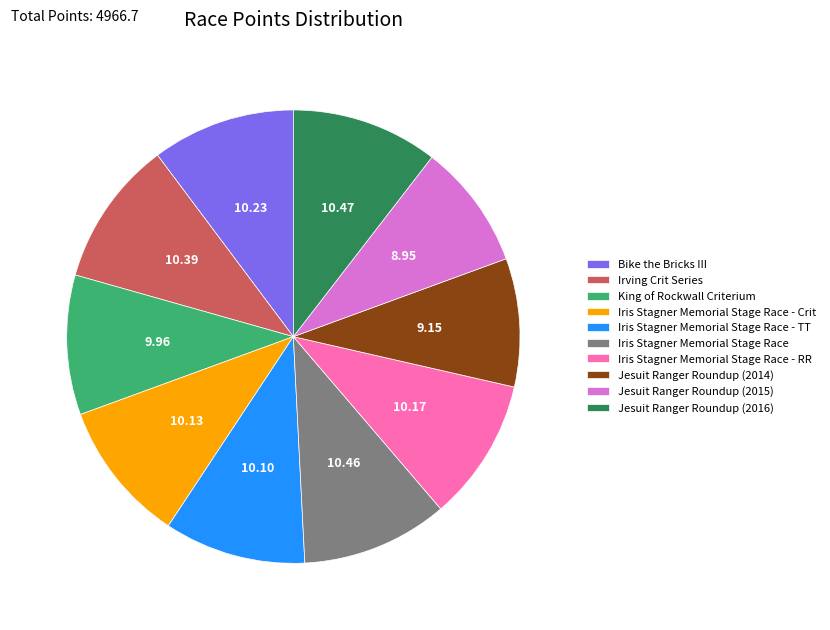

Is the sum of Iris Stagner Memorial Stage Race - RR and Jesuit Ranger Roundup (2016) greater than half?

No